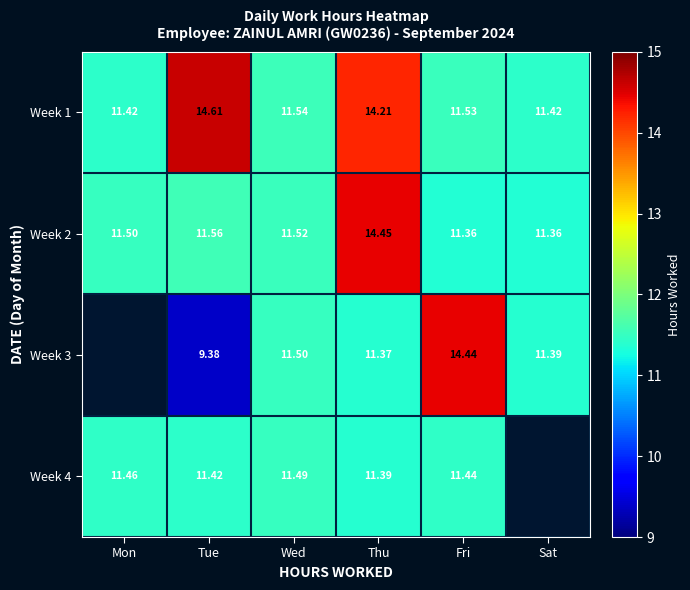

Is the value of Week 3 at Tue greater than the value of Week 1 at Mon?

No